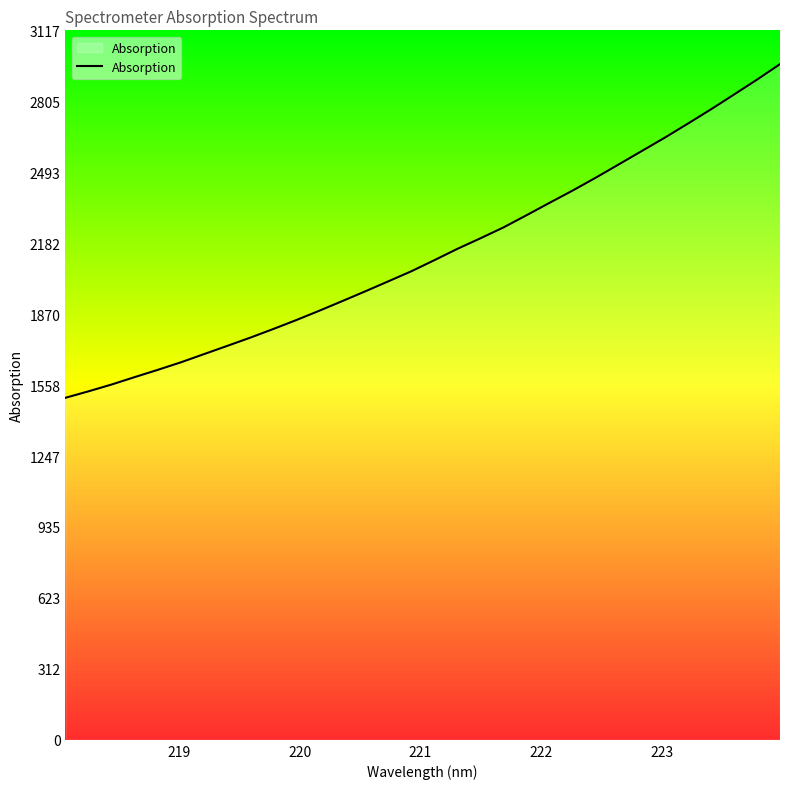

What is the maximum value shown in the chart?

2968.3